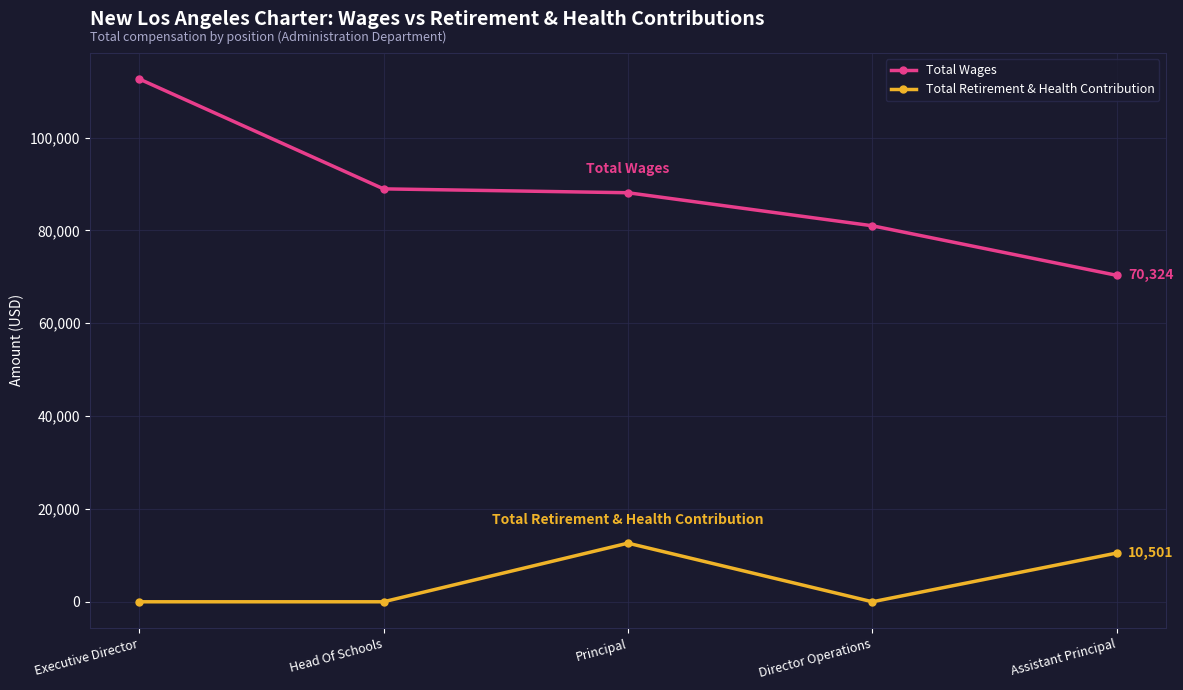

Does the chart display data point markers on the line(s)?

Yes